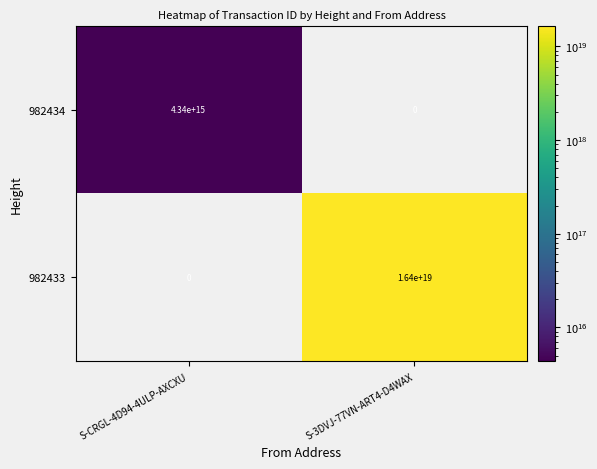

Which category has the highest value across all series?

S-3DVJ-77VN-ART4-D4WAX